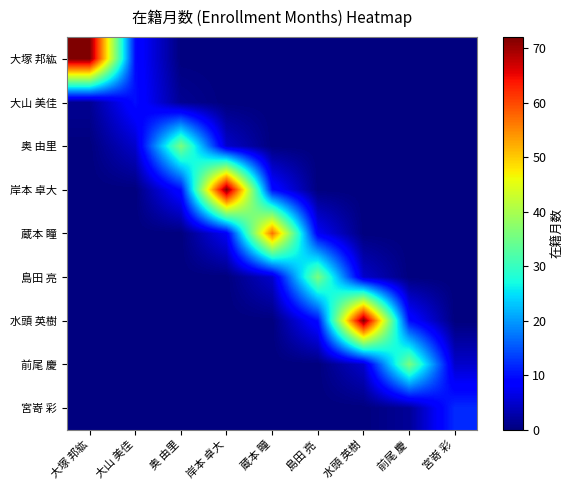

Which category has the lowest value across all series?

大塚 邦紘